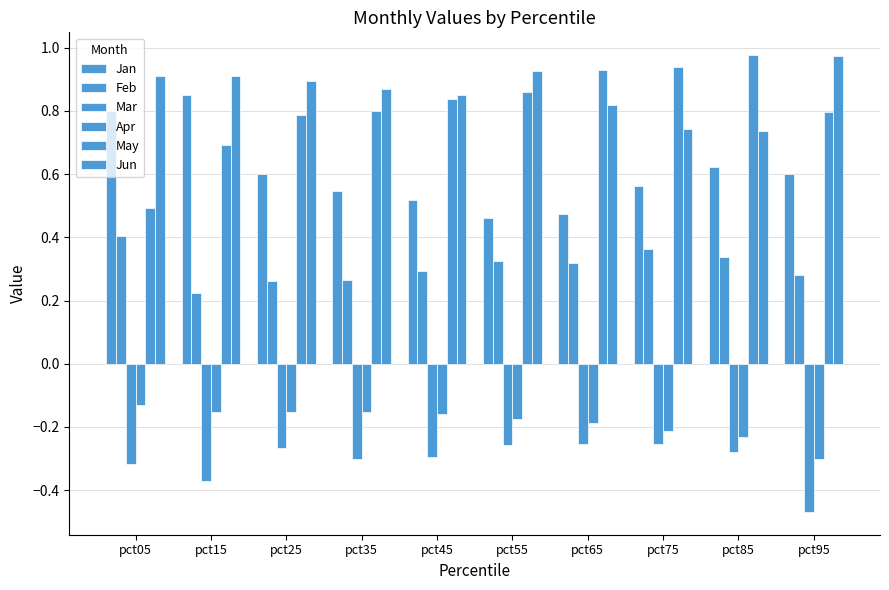

At which label is Mar closest to 0?

pct65